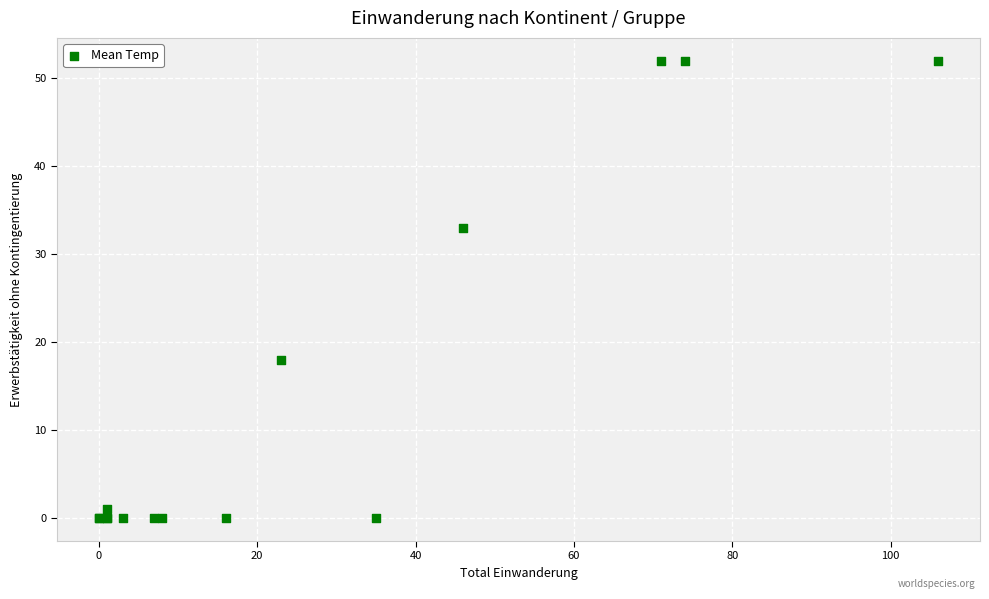

What Y value in the scatter plot is closest to 26?

33